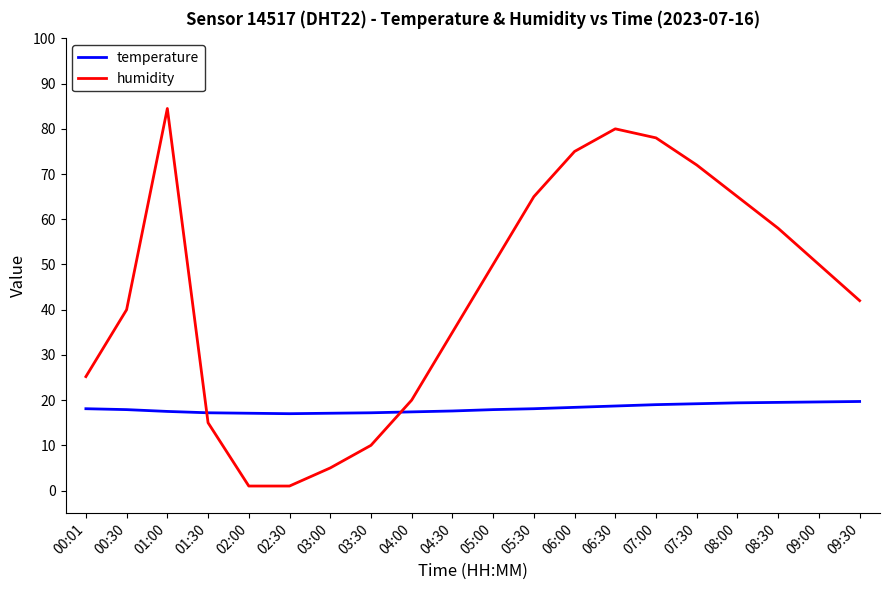

The temperature series shows 6.9 at 07:00. True or false?

False